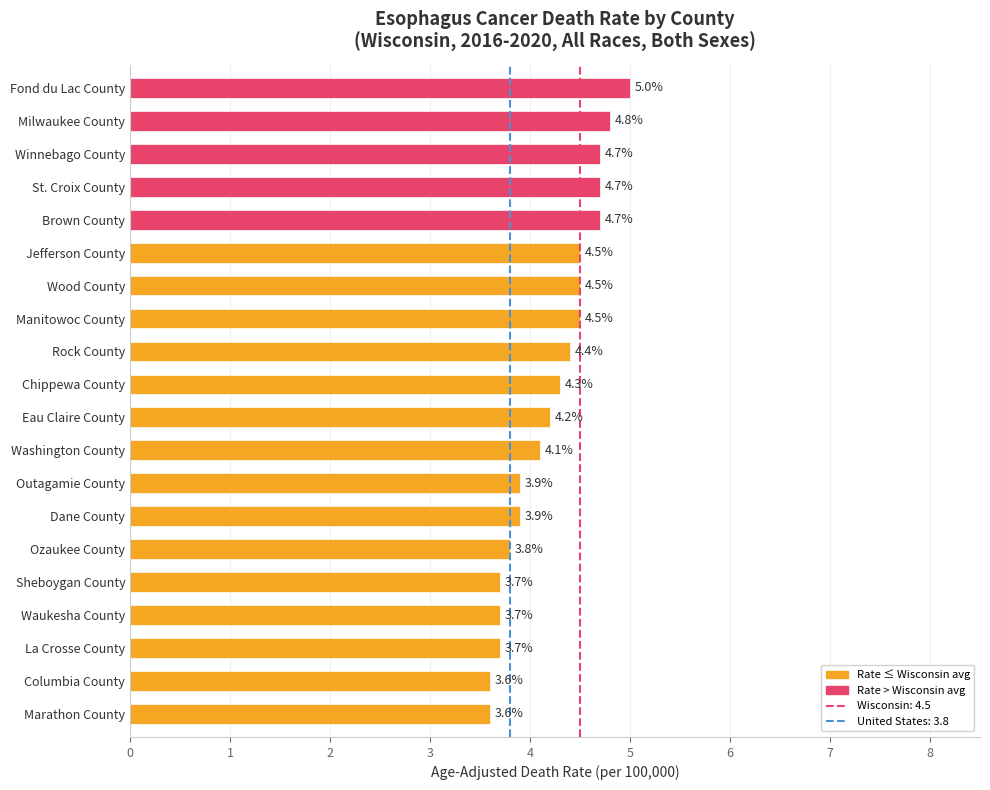

What is the approximate value at Wood County?

4.5